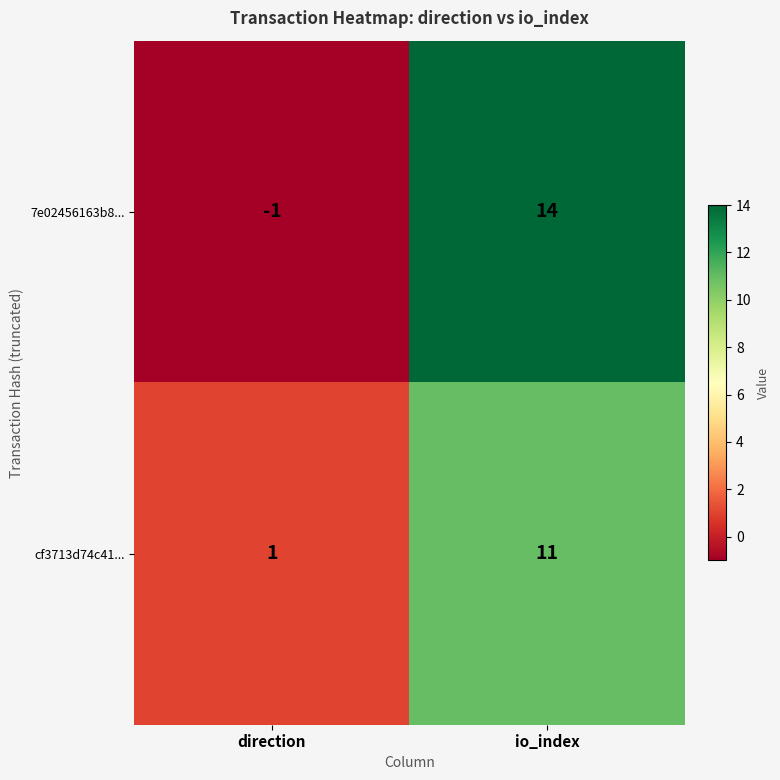

Which series has the largest range (max minus min)?

7e02456163b8...